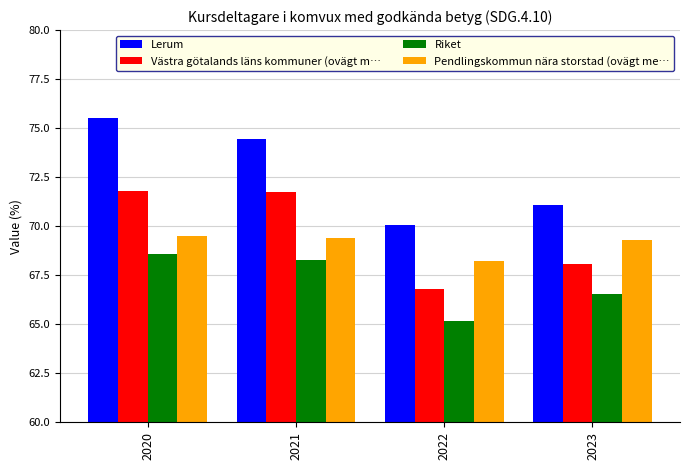

At 2022, list the series in order from largest to smallest.

Lerum, Pendlingskommun nära storstad (ovägt me…, Västra götalands läns kommuner (ovägt m…, Riket